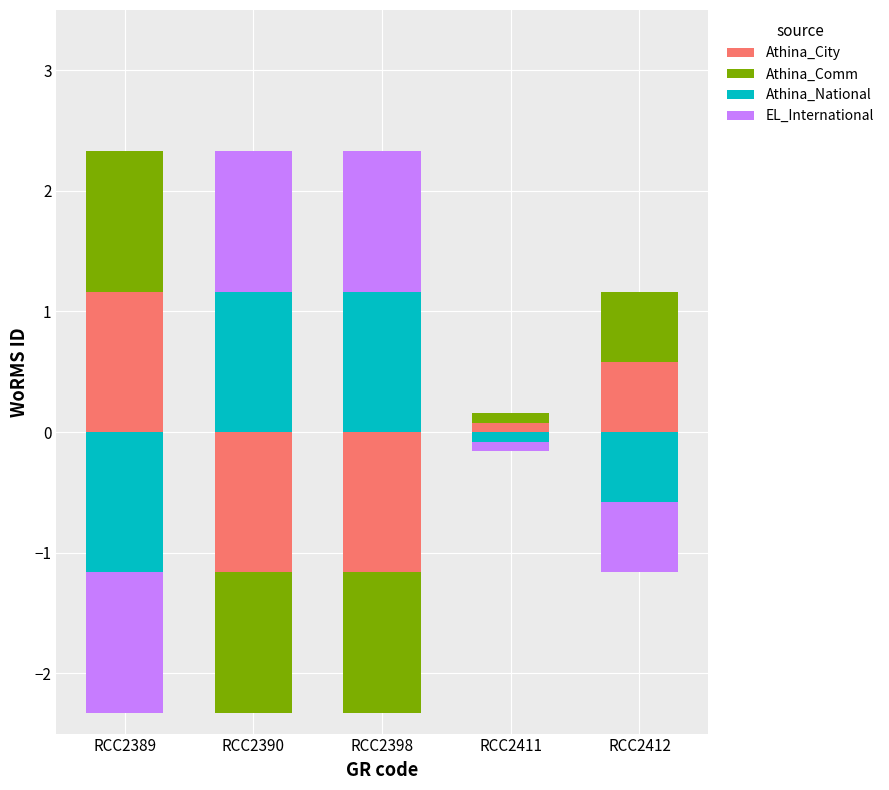

Between RCC2398 and RCC2411, which is larger?

RCC2411